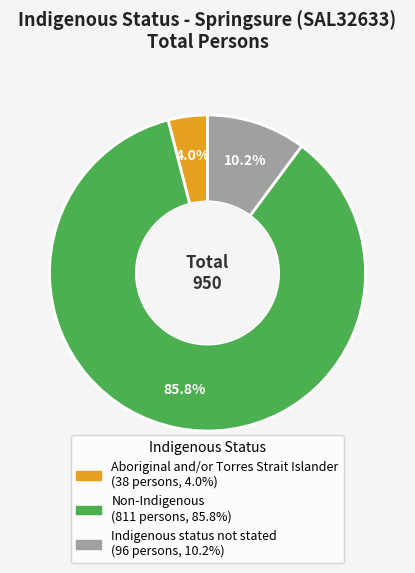

To the nearest percent, what is the average slice percentage?

33%